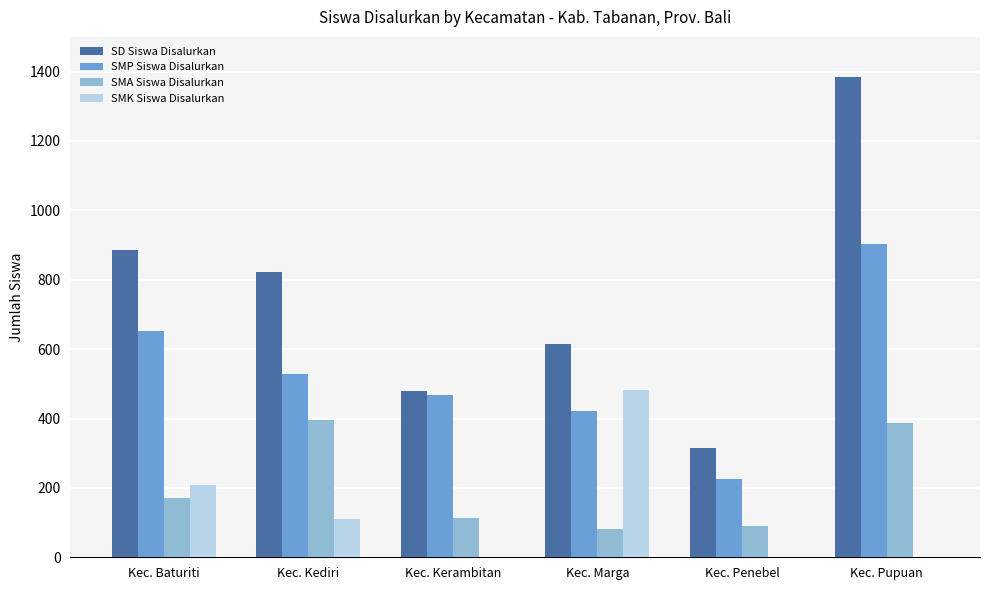

What is the maximum value for SMK Siswa Disalurkan?

481